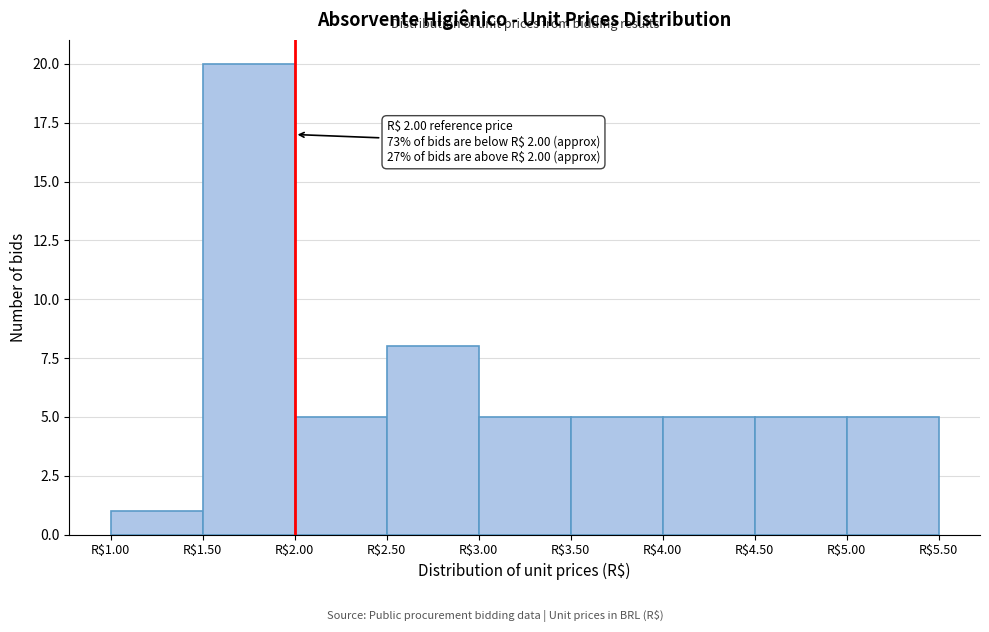

Which range on the x-axis has the tallest bar?

1.5 to 2.0